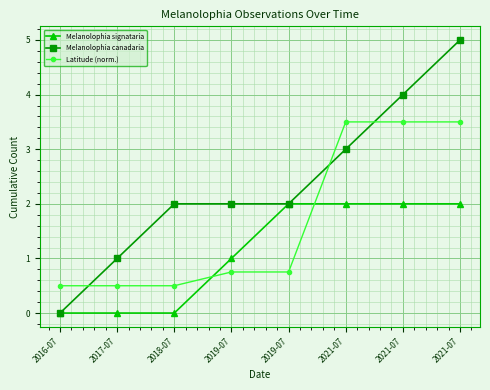

Is the value of Melanolophia signataria at 2019-07 greater than the value of Latitude (norm.) at 2019-07?

Yes